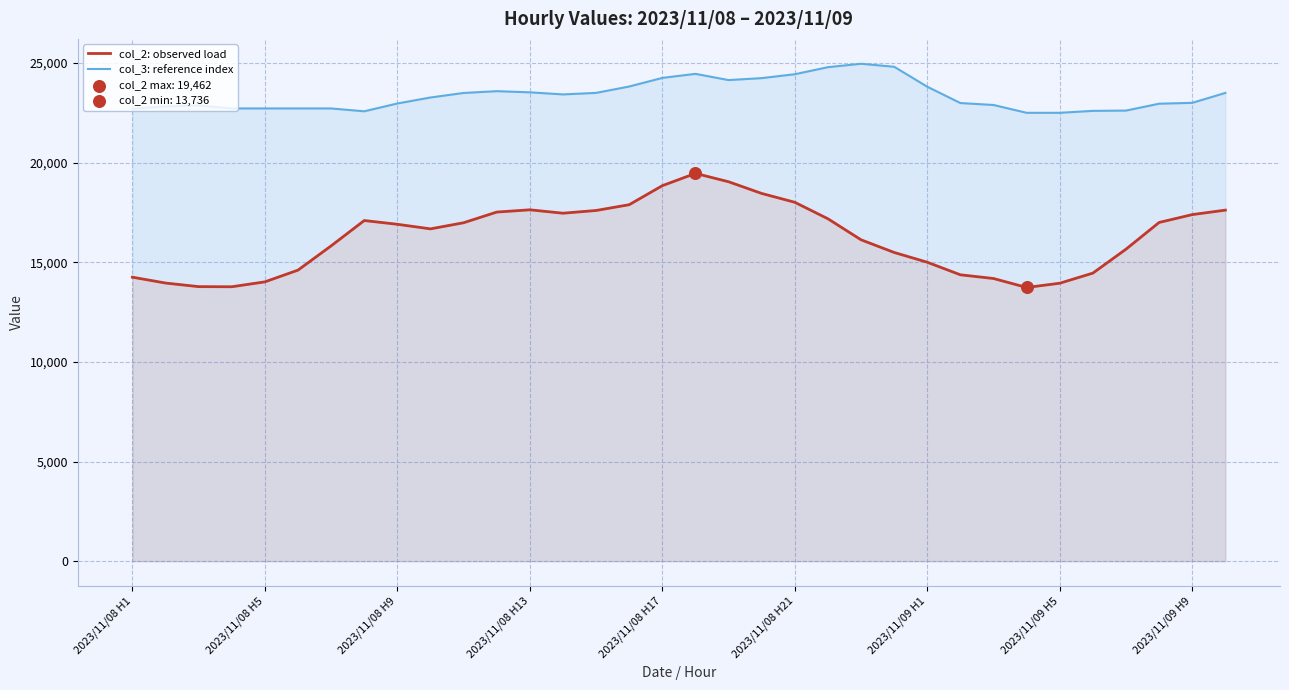

What is the total value across all series at 2023/11/09 H9?

40395